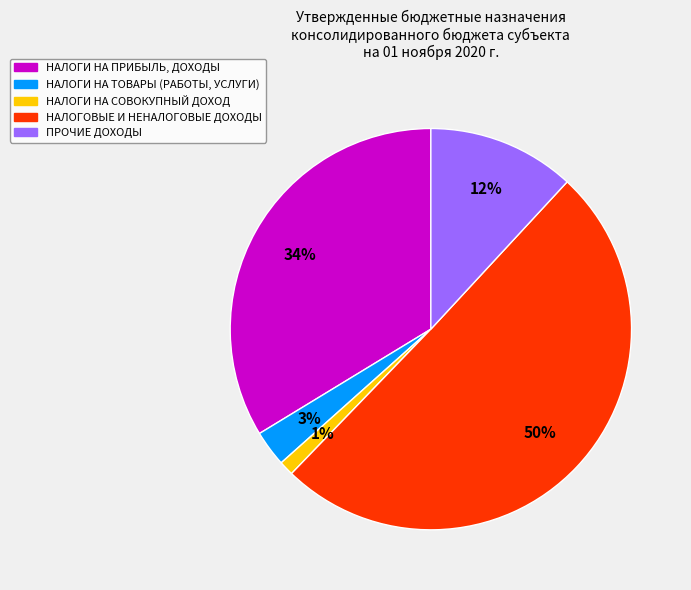

True or false: ПРОЧИЕ ДОХОДЫ accounts for 12% of the total.

True